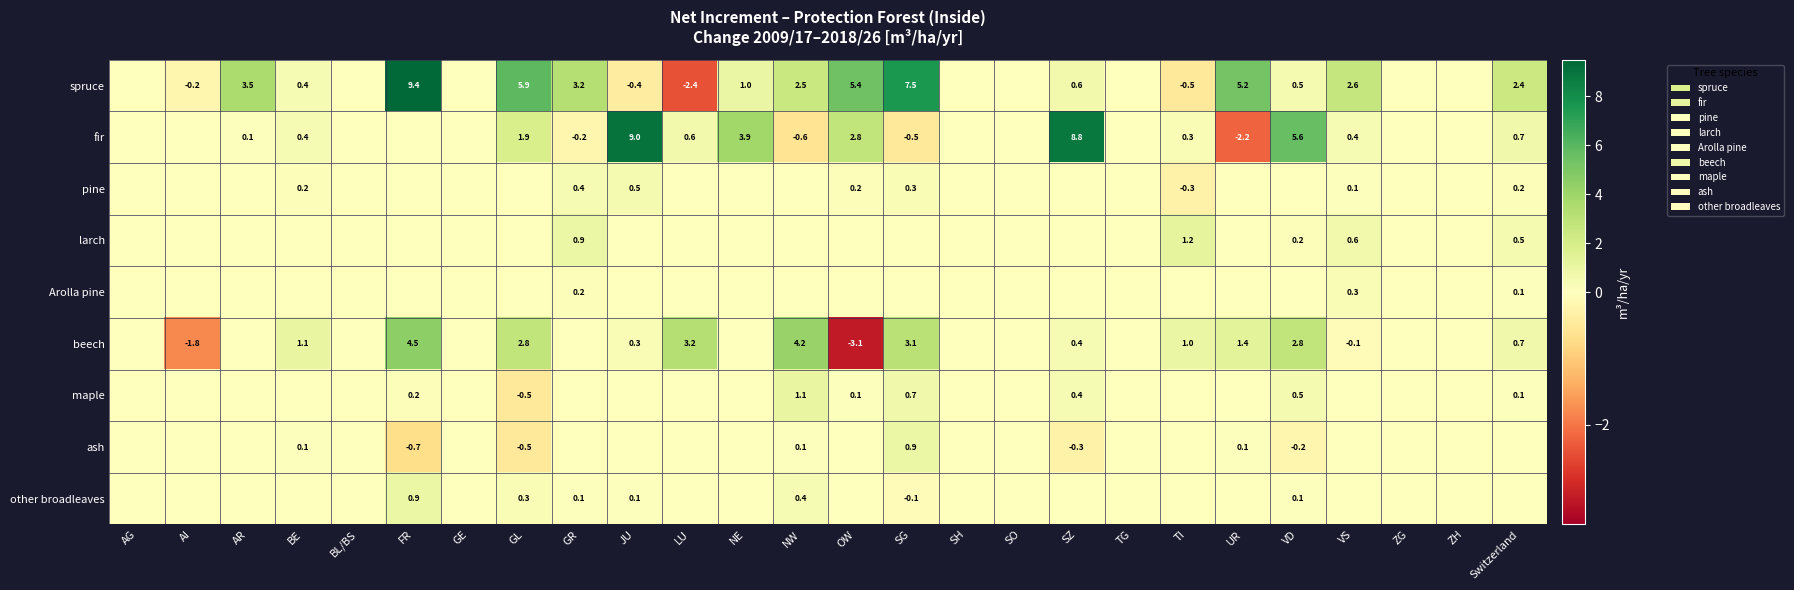

The spruce series shows 10.4 at GL. True or false?

False